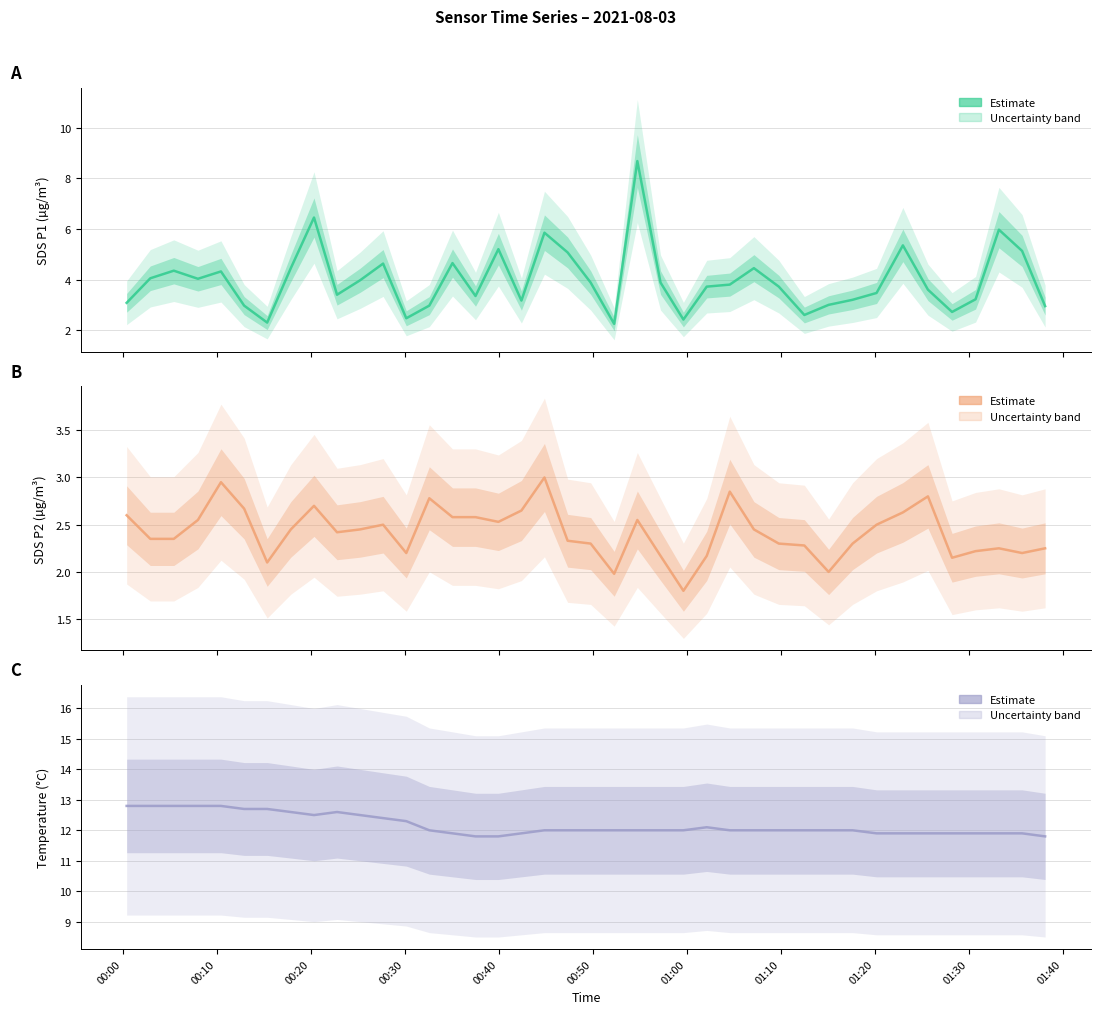

How many data points does each series have?

40